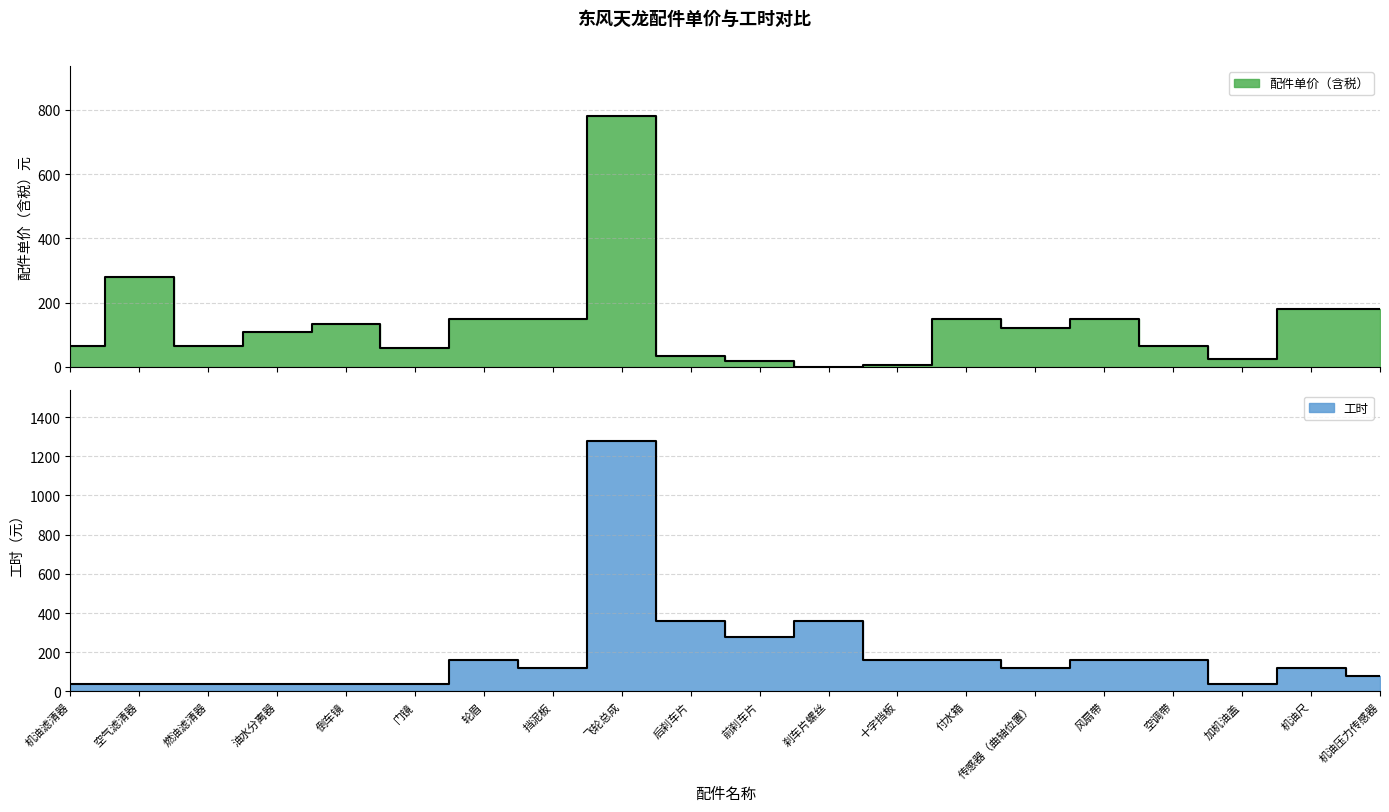

How many intersections are there between 配件单价（含税） and 工时?

4